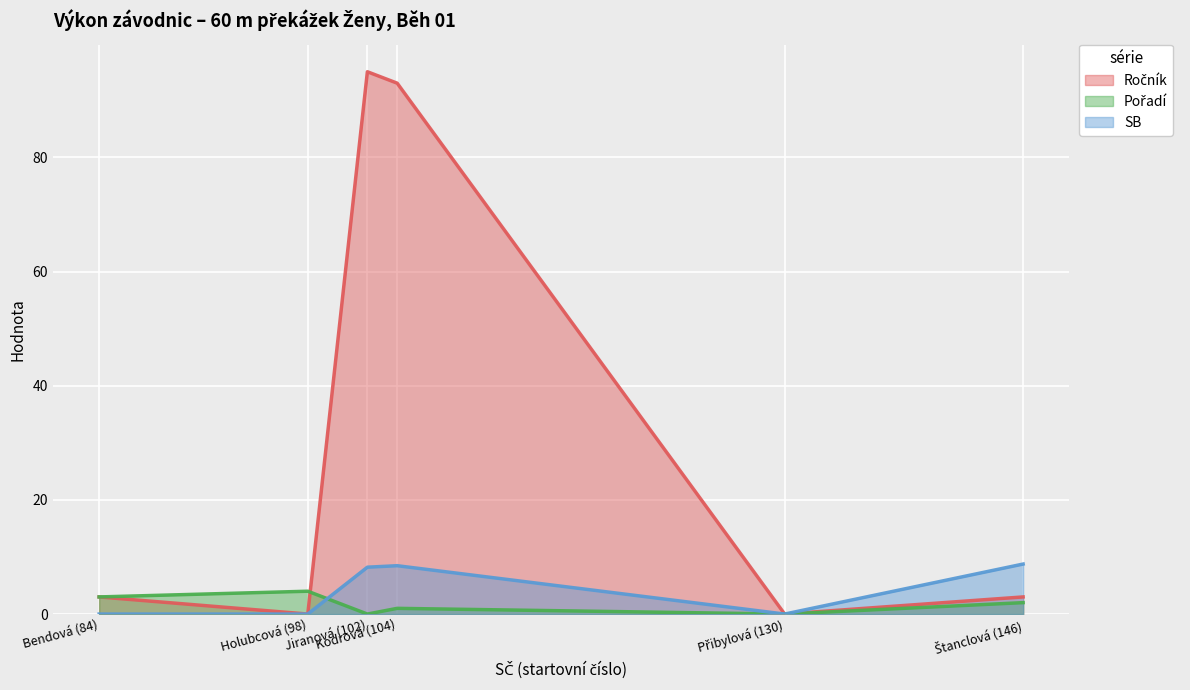

What is the sum of all Ročník values?

194.0